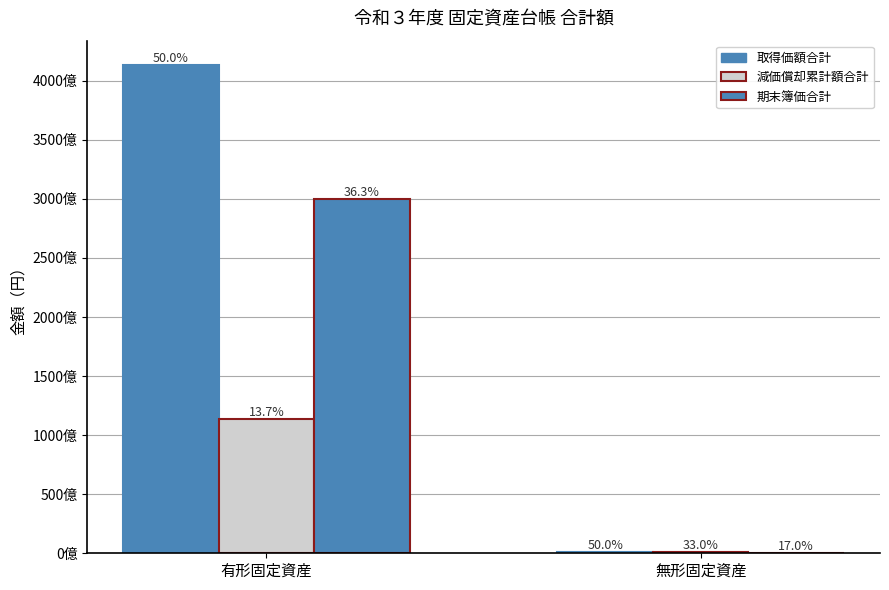

Are the bars grouped side by side (vs. stacked)?

Yes